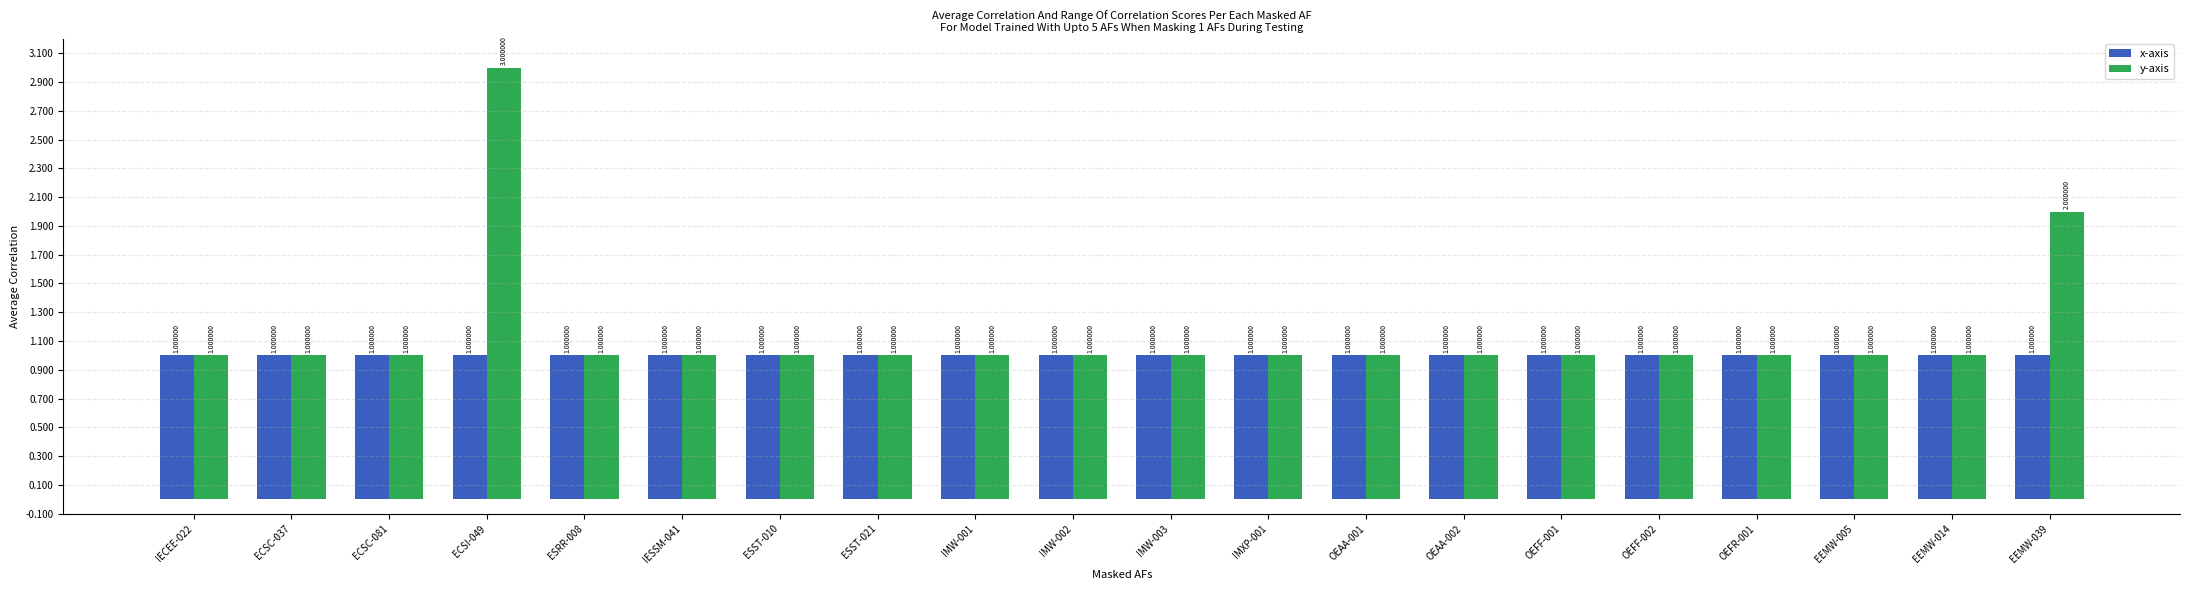

What is the difference between the y-axis values at OEAA-001 and EEMW-039?

1